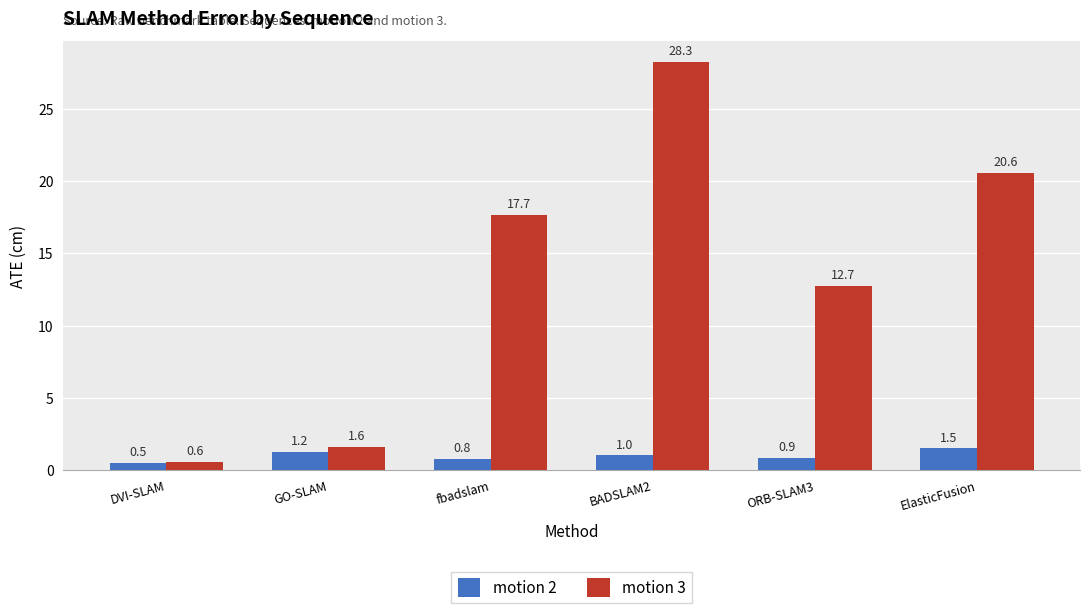

What are all the series names shown in the legend?

motion 2, motion 3